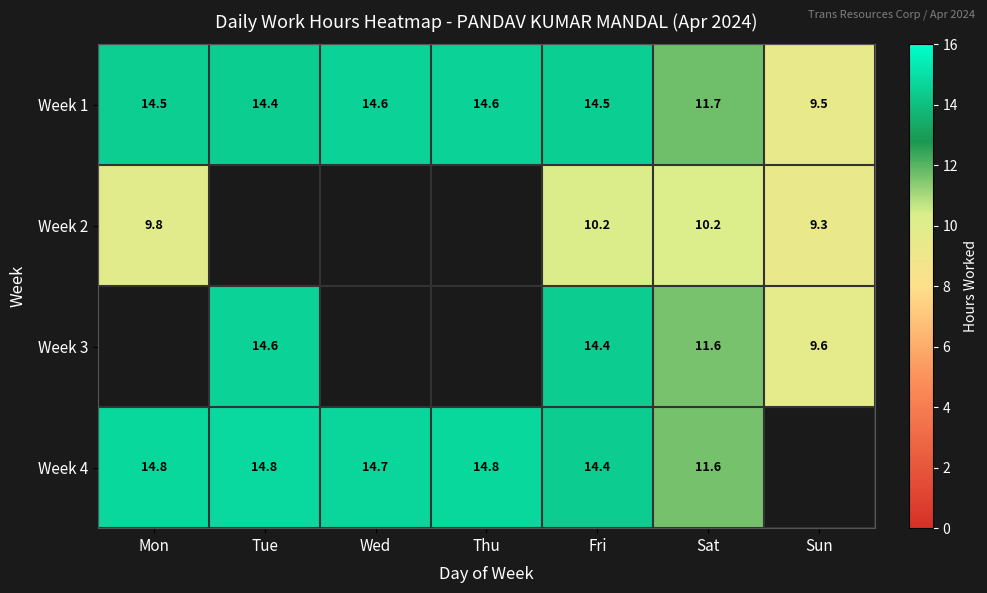

What is the total value across all series at Fri?

53.5